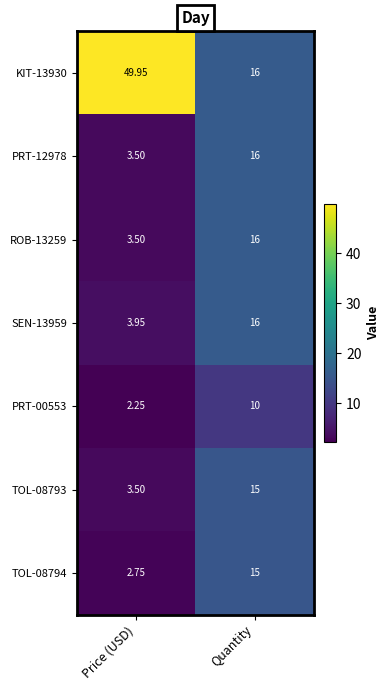

Which label corresponds to the smallest value in the chart?

Price (USD)